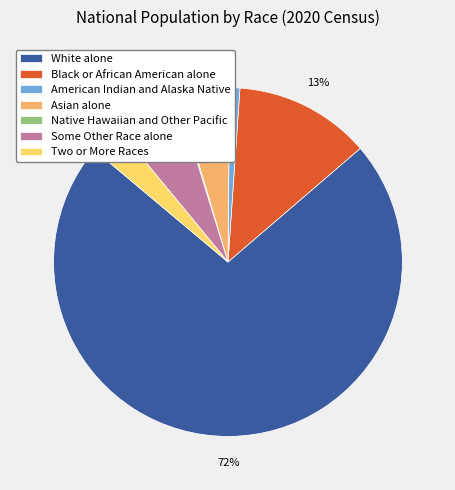

Is the sum of White alone and Some Other Race alone greater than half?

Yes